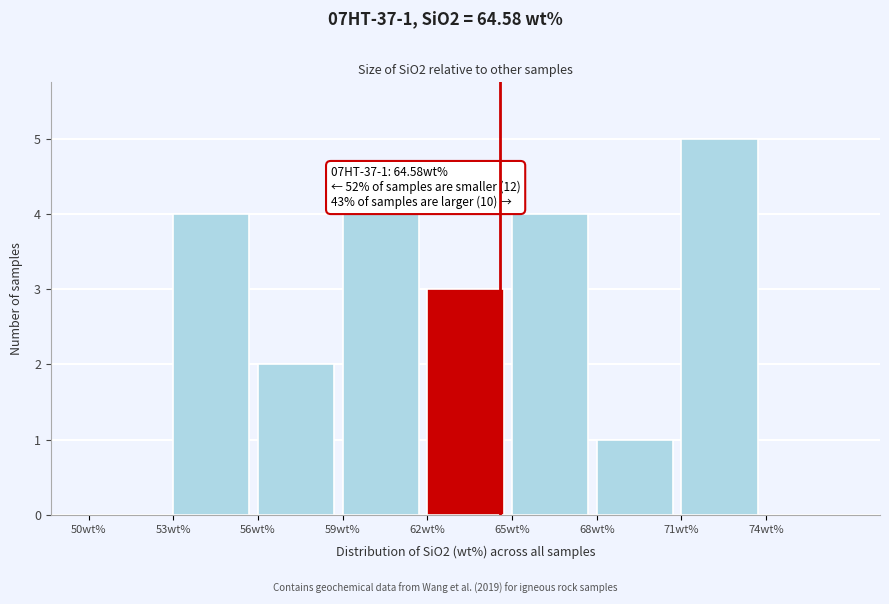

Which range on the x-axis has the tallest bar?

71 to 74